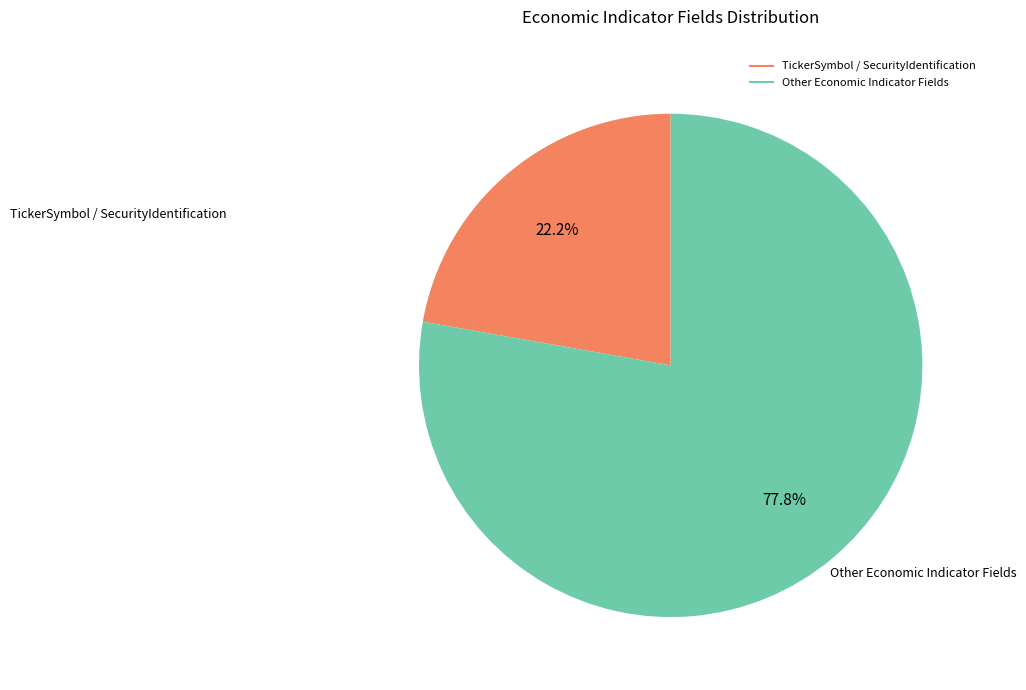

Is there any slice that represents more than half of the pie?

Yes